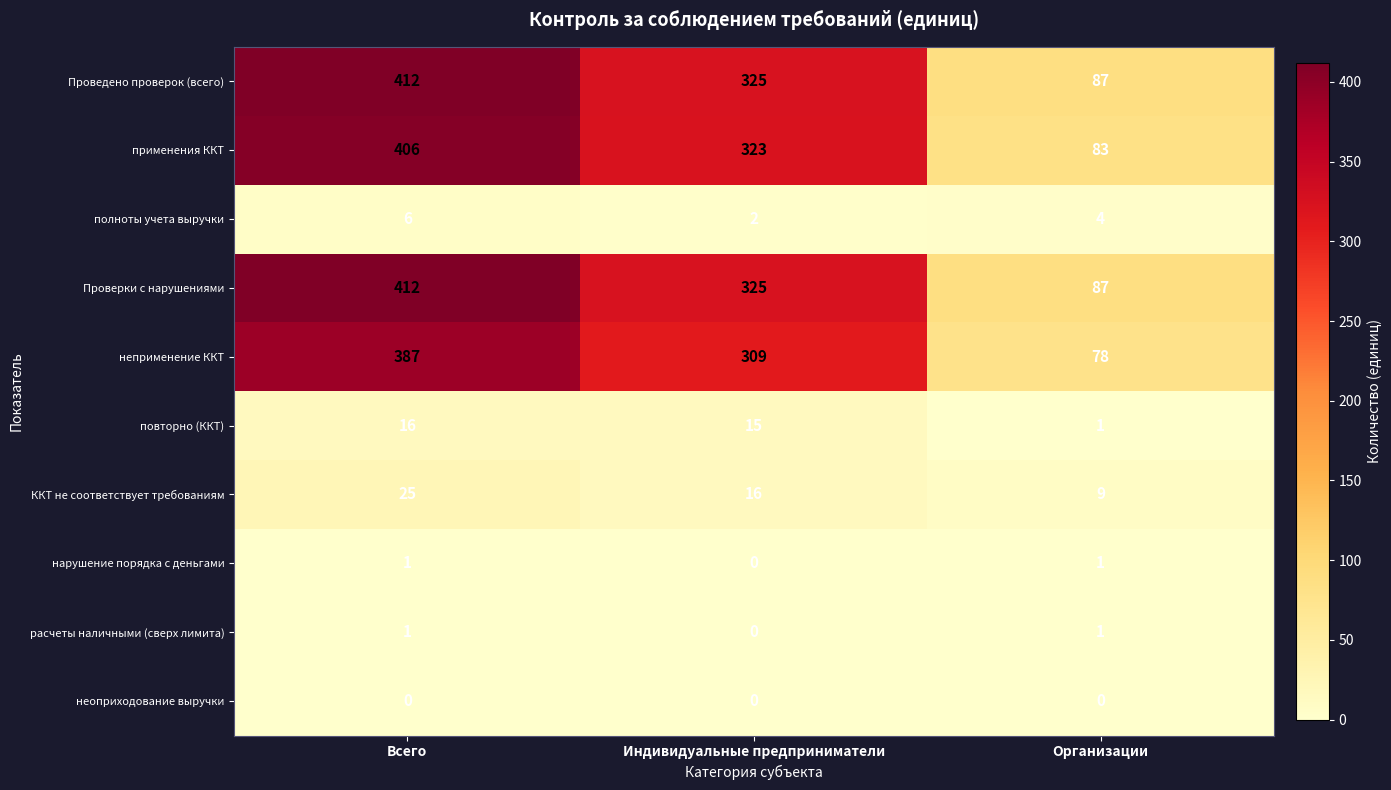

What is the difference between the maximum and minimum values in the Проверки с нарушениями series?

325